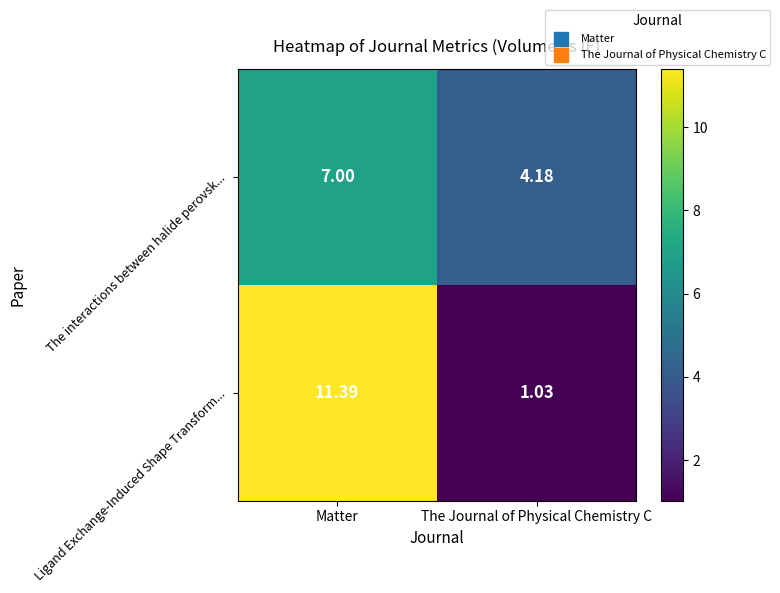

Which series has the largest total across all categories?

Ligand Exchange-Induced Shape Transform...